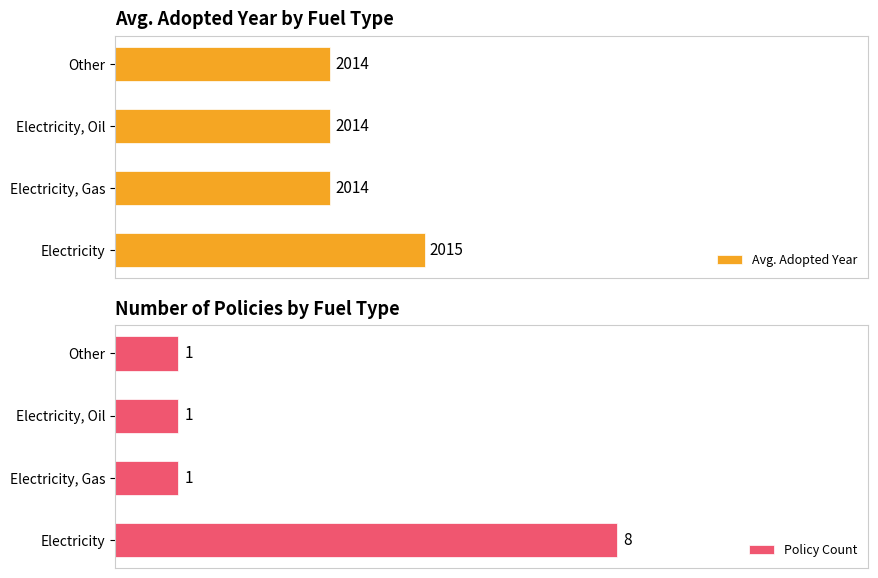

What are all the series names shown in the legend?

Avg. Adopted Year, Policy Count